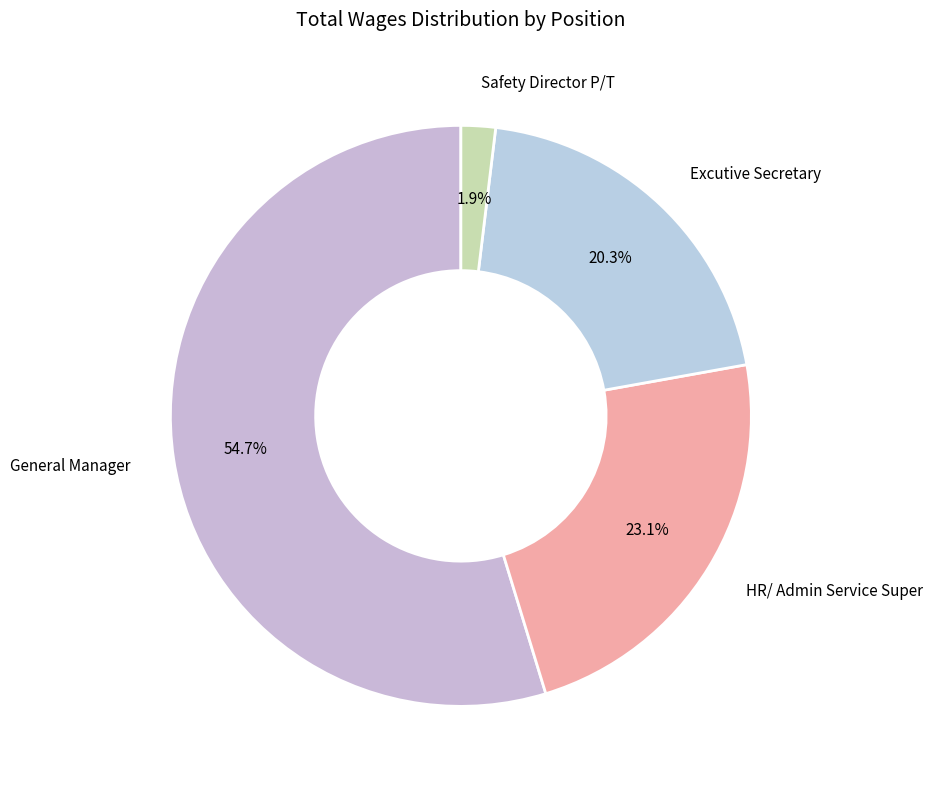

Which slice represents more than half of the pie?

General Manager